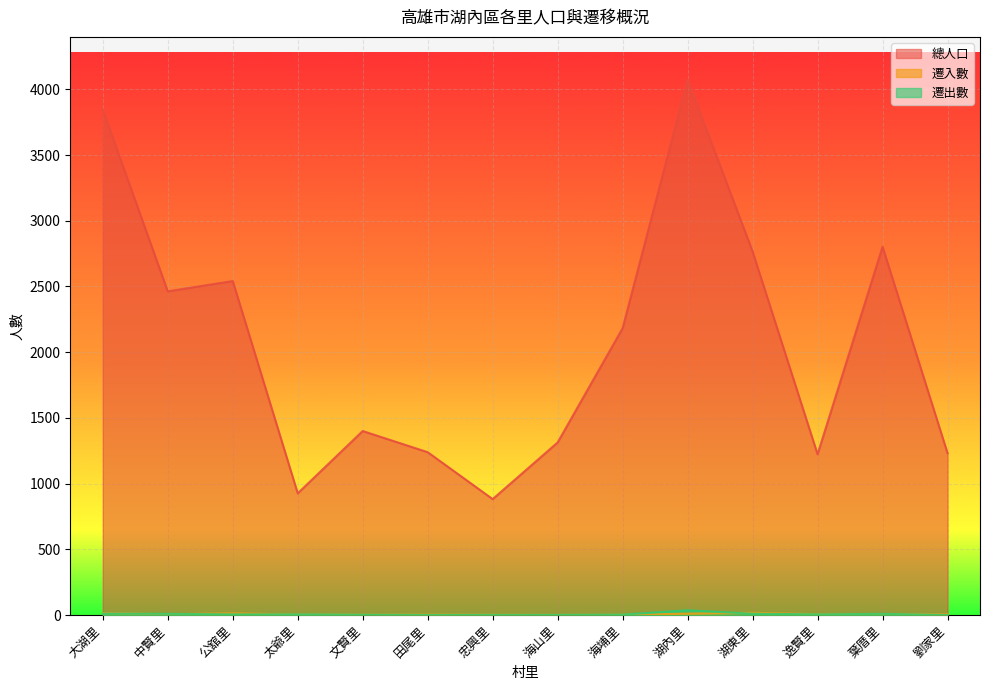

The value of 遷出數 at 葉厝里 is 15. True or false?

False